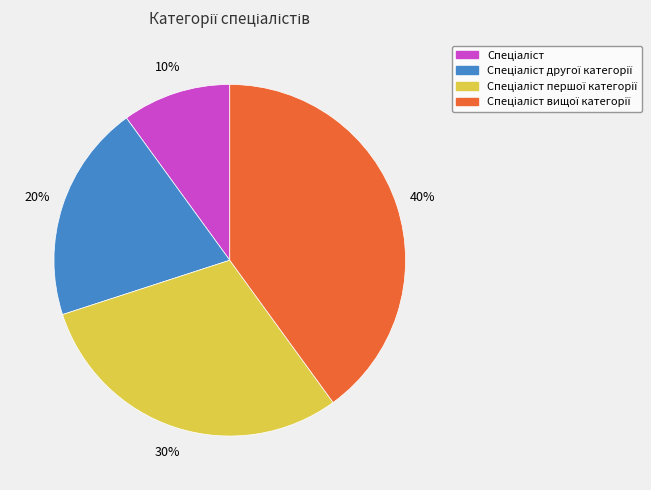

To the nearest percent, what is the average slice percentage?

25%